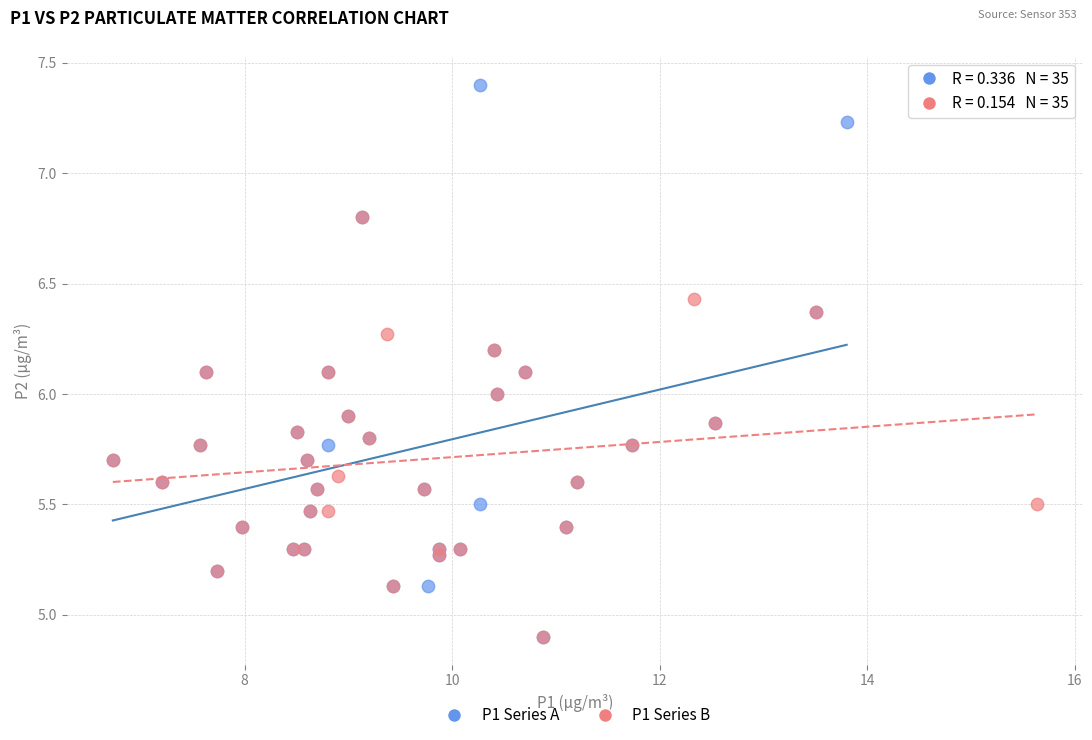

Which series reaches the maximum Y coordinate?

P1 Series A